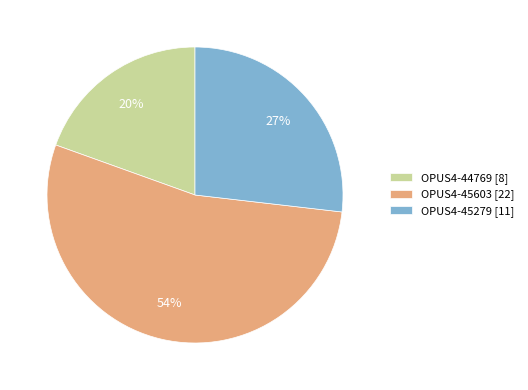

What is the ratio of the value at OPUS4-45279 to the value at OPUS4-45603?

0.5